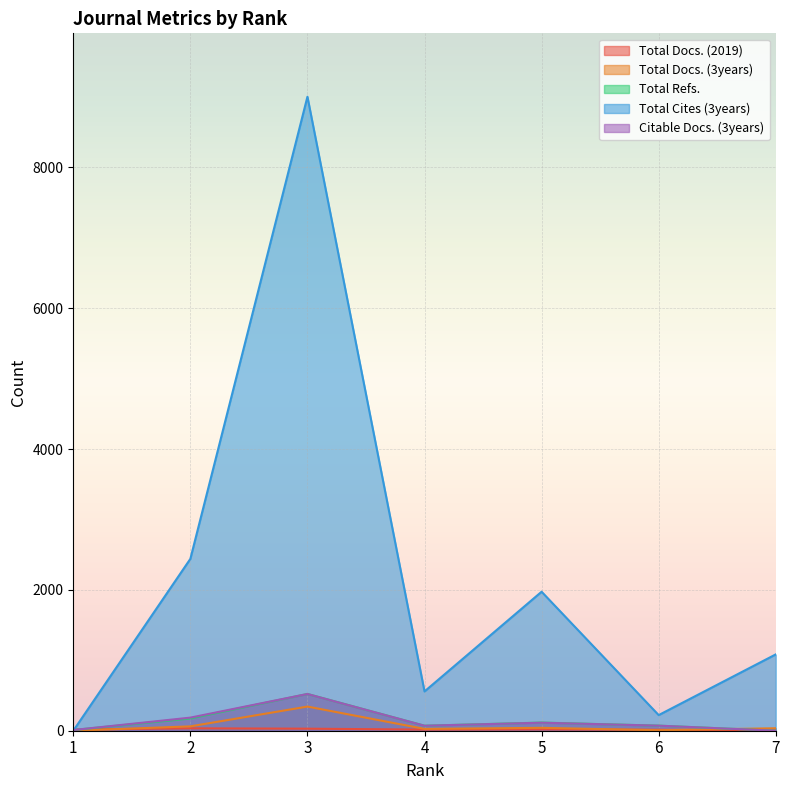

How many lines are shown in the chart?

5